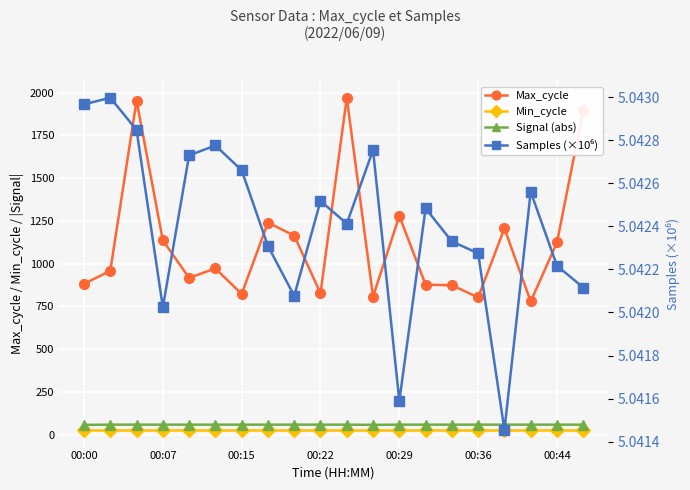

True or false: Max_cycle and Signal (abs) cross at least once.

False